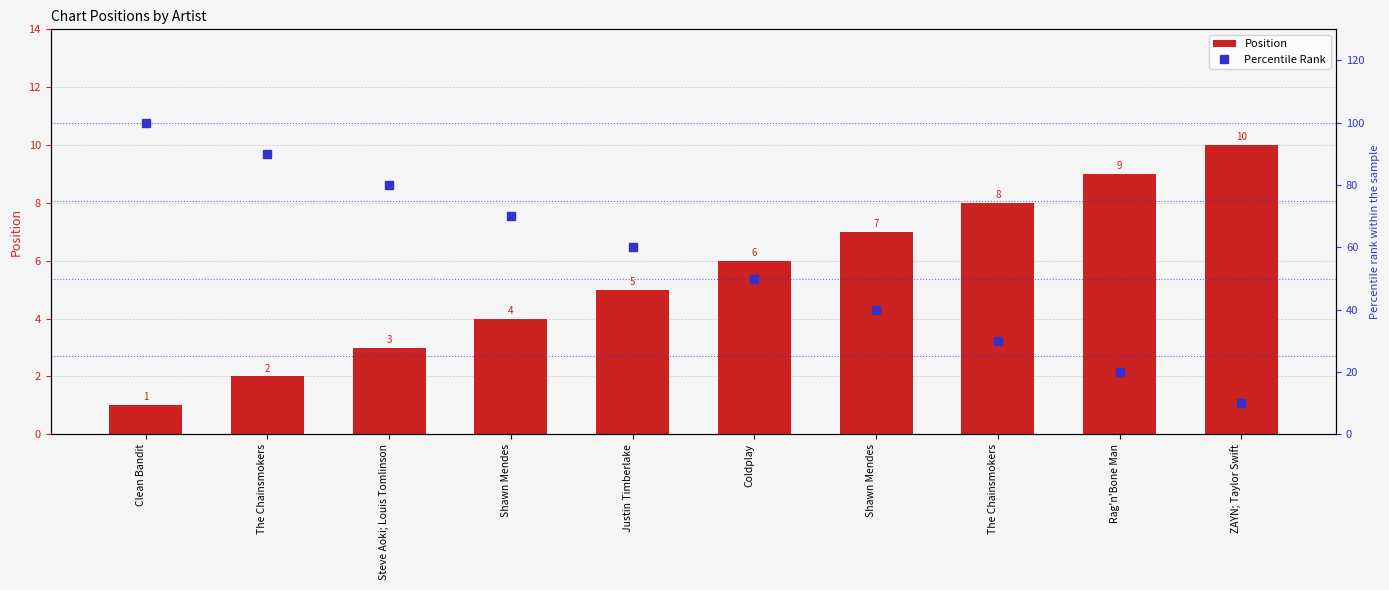

Which category has the highest value in the Percentile Rank series?

Clean Bandit